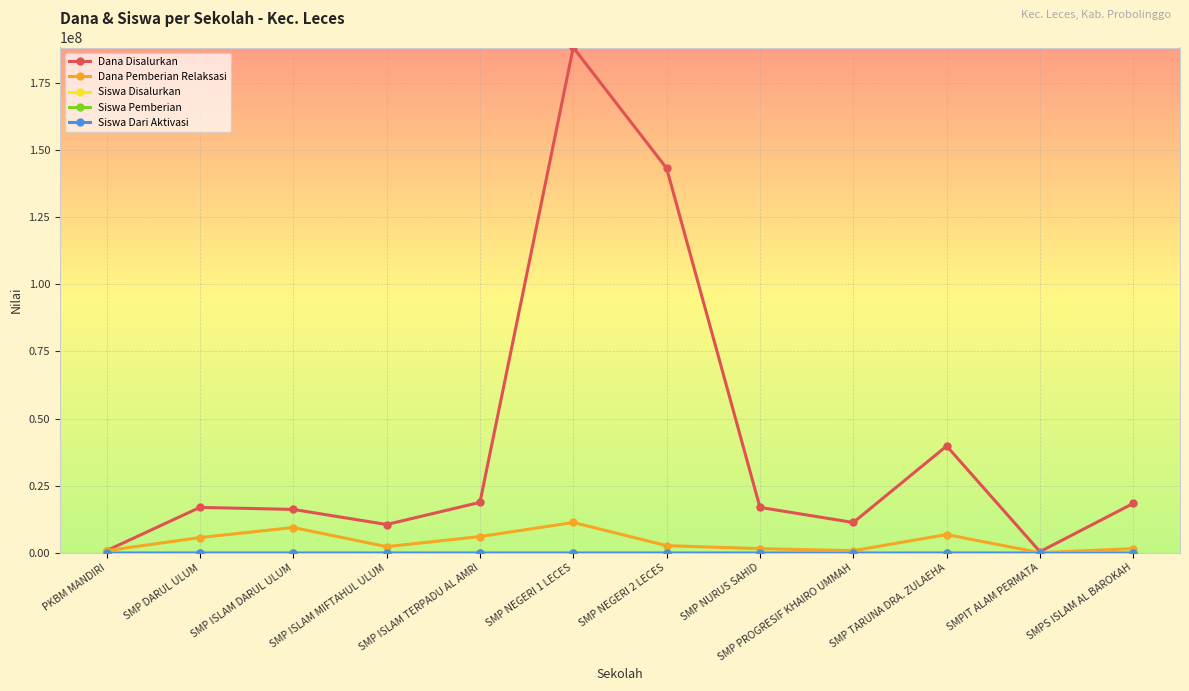

Which label corresponds to the largest value in the chart?

SMP NEGERI 1 LECES